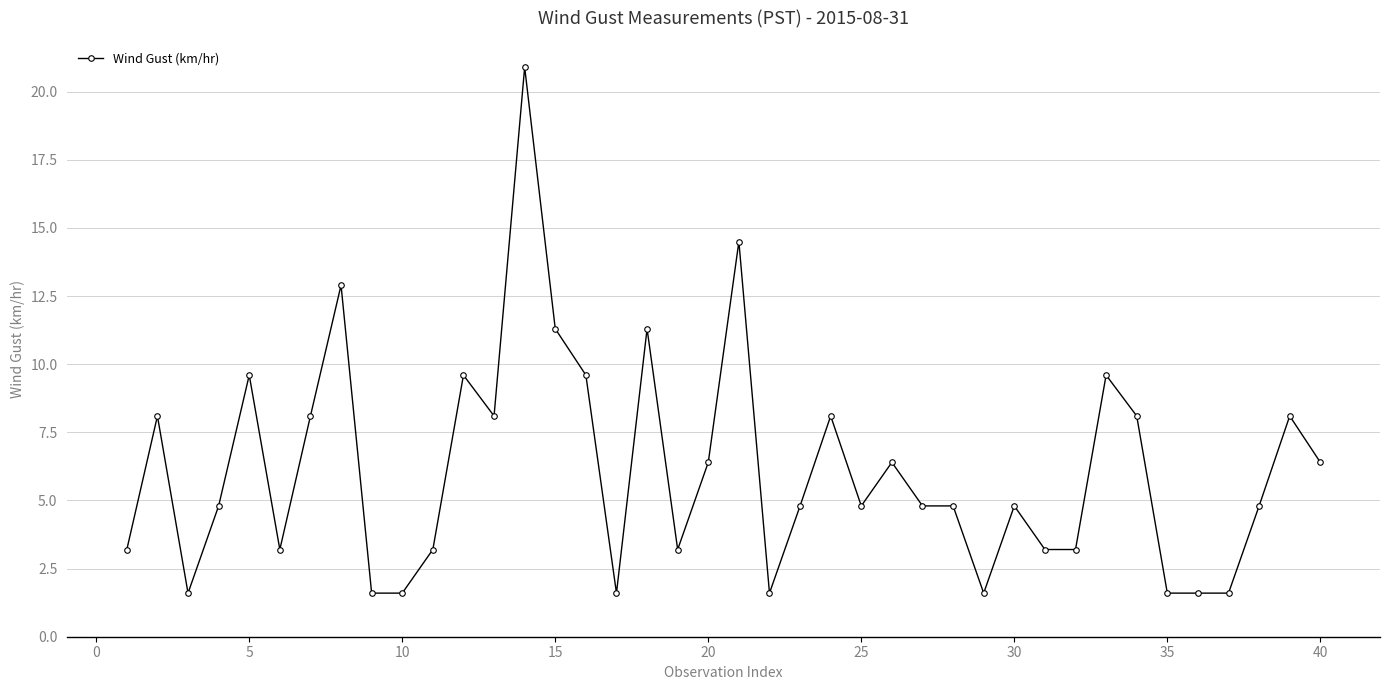

What is the greatest value displayed?

20.9